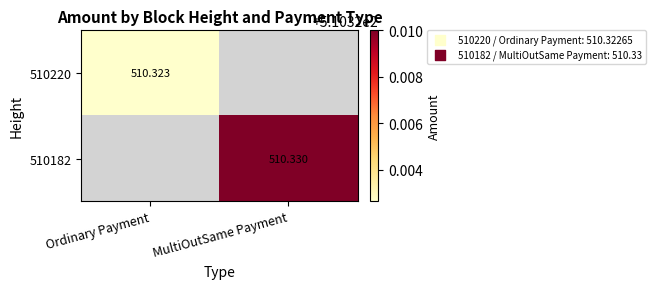

Where does the 510182 series first go above 510?

MultiOutSame Payment